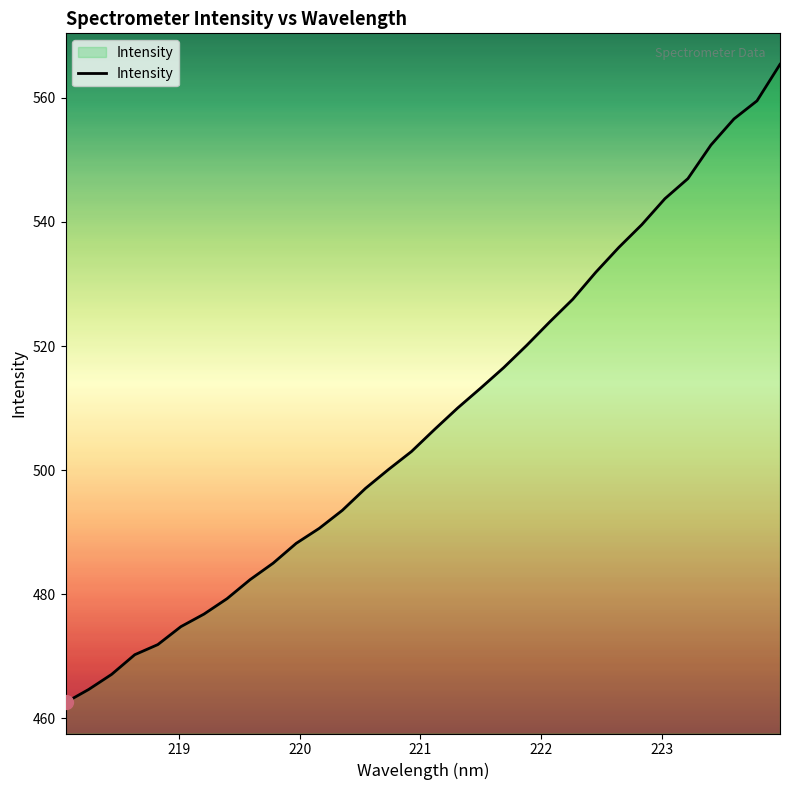

Count the number of categories in the chart.

32